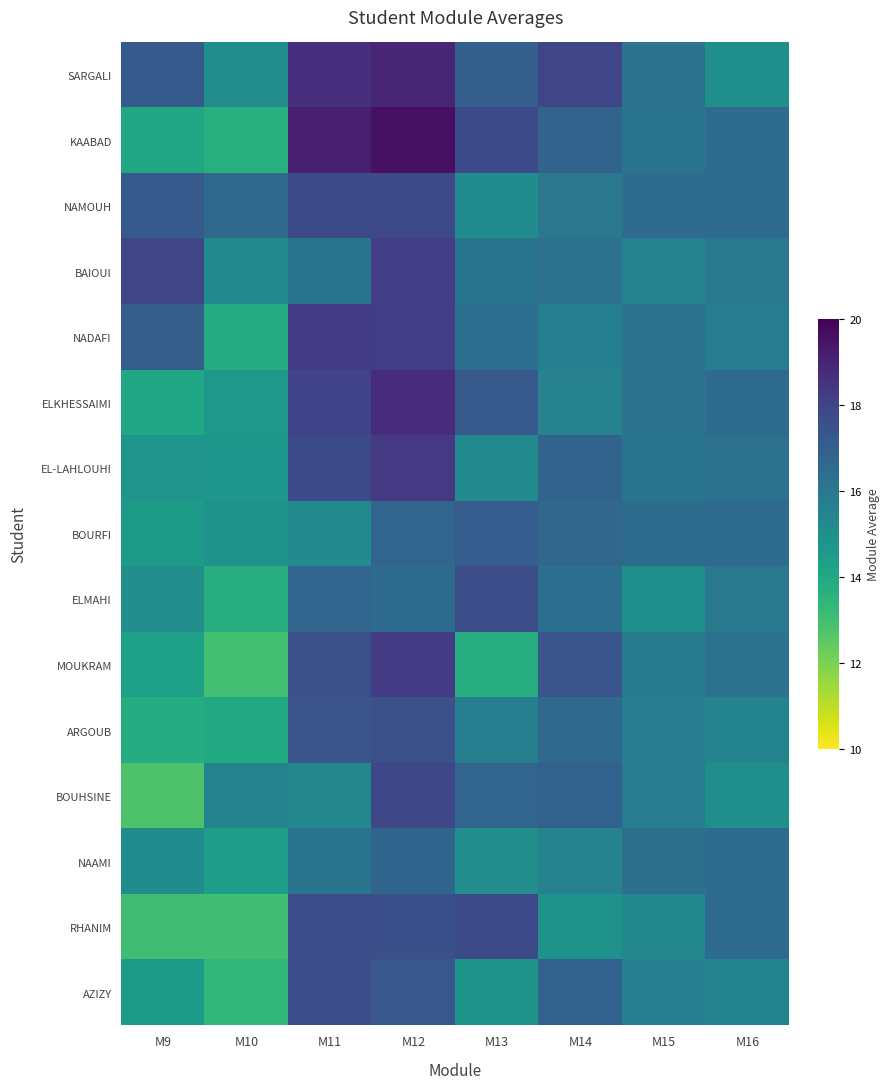

Reading left to right, list all the values displayed in this chart.

SARGALI: M9=17.1	M10=15.1	M11=18.6	M12=18.9	M13=17.0	M14=17.9	M15=16.2	M16=15.0
KAABAD: M9=14.1	M10=13.7	M11=19.1	M12=19.6	M13=17.8	M14=16.8	M15=16.1	M16=16.5
NAMOUH: M9=17.1	M10=16.6	M11=17.8	M12=17.8	M13=15.2	M14=16.0	M15=16.5	M16=16.5
BAIOUI: M9=17.9	M10=15.2	M11=16.1	M12=18.2	M13=16.1	M14=16.2	M15=15.6	M16=16.0
NADAFI: M9=17.1	M10=13.8	M11=18.2	M12=18.2	M13=16.3	M14=15.7	M15=16.2	M16=15.8
ELKHESSAIMI: M9=14.1	M10=14.7	M11=18.0	M12=18.7	M13=17.2	M14=15.6	M15=16.2	M16=16.5
EL-LAHLOUHI: M9=14.8	M10=14.7	M11=17.8	M12=18.3	M13=15.2	M14=16.8	M15=16.1	M16=16.2
BOURFI: M9=14.6	M10=14.9	M11=15.2	M12=16.7	M13=17.1	M14=16.7	M15=16.4	M16=16.5
ELMAHI: M9=15.1	M10=13.8	M11=16.8	M12=16.5	M13=17.6	M14=16.4	M15=15.0	M16=16.0
MOUKRAM: M9=14.3	M10=13.0	M11=17.5	M12=18.3	M13=13.8	M14=17.4	M15=15.9	M16=16.2
ARGOUB: M9=13.8	M10=13.9	M11=17.4	M12=17.5	M13=15.7	M14=16.6	M15=15.8	M16=15.5
BOUHSINE: M9=12.8	M10=15.5	M11=15.4	M12=17.8	M13=16.7	M14=16.9	M15=15.8	M16=15.0
NAAMI: M9=15.2	M10=14.4	M11=16.1	M12=16.8	M13=15.0	M14=15.6	M15=16.3	M16=16.5
RHANIM: M9=13.1	M10=13.1	M11=17.6	M12=17.6	M13=17.8	M14=14.9	M15=15.3	M16=16.5
AZIZY: M9=14.6	M10=13.4	M11=17.6	M12=17.3	M13=14.8	M14=16.9	M15=15.7	M16=15.5